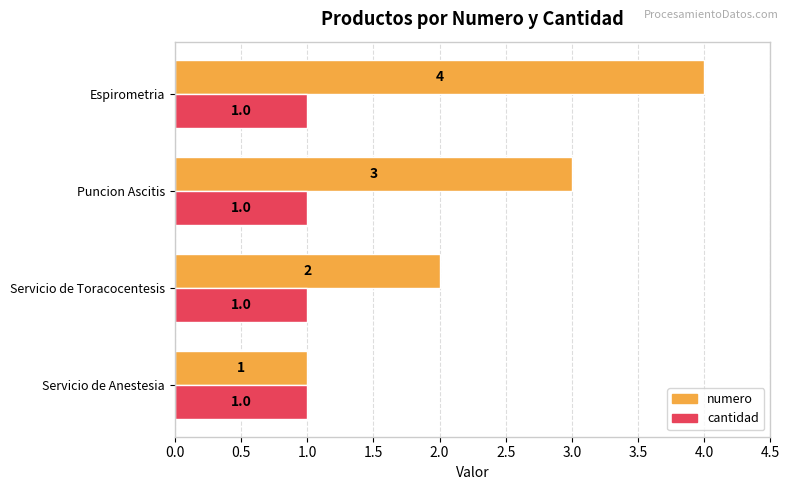

What is the minimum value for cantidad?

1